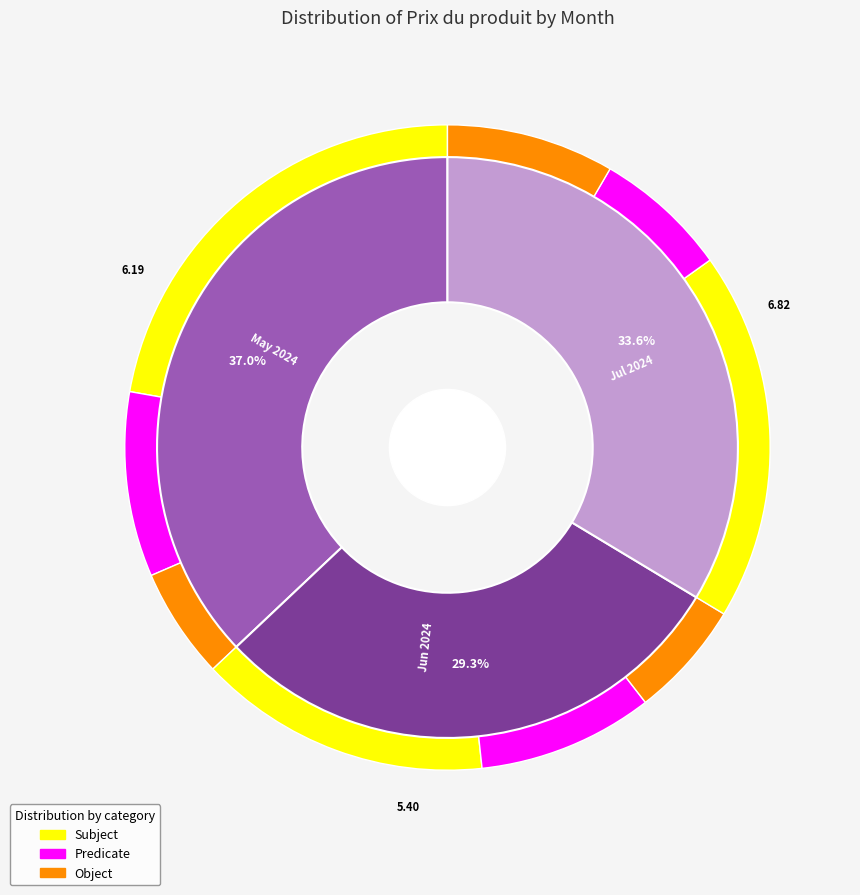

The values_prix slice represents 24% of the pie. True or false?

False